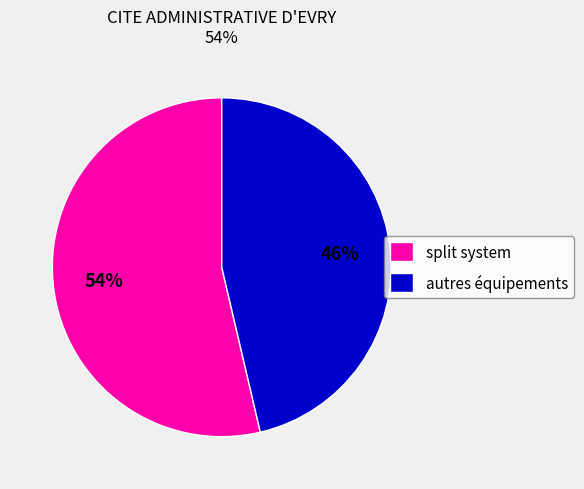

How many segments does this pie chart have?

2